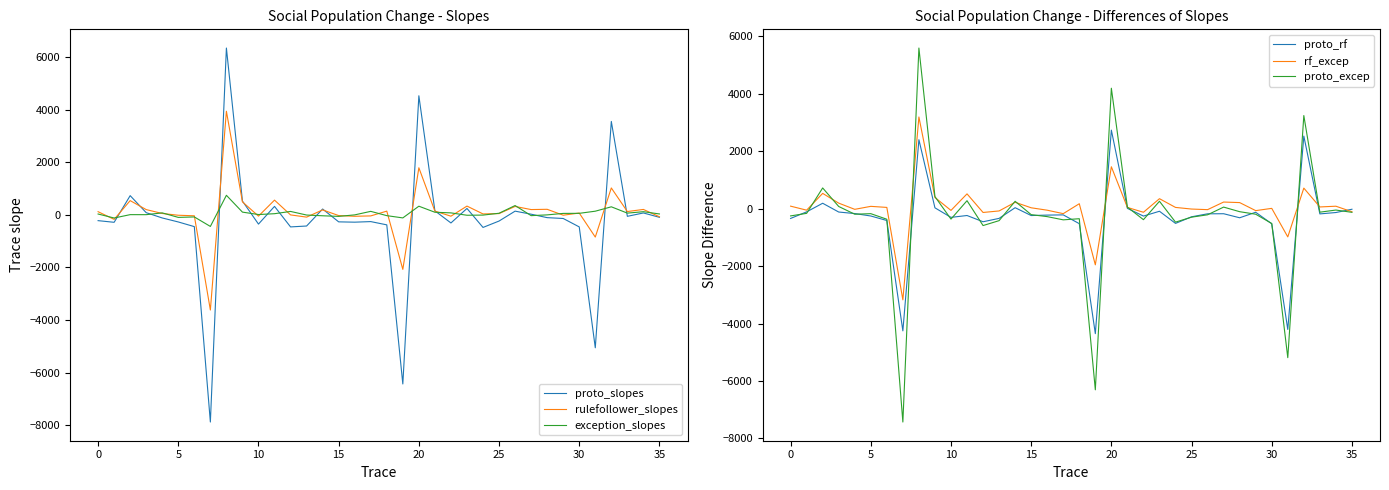

True or false: rf_excep has a value of 223 at 14.

True